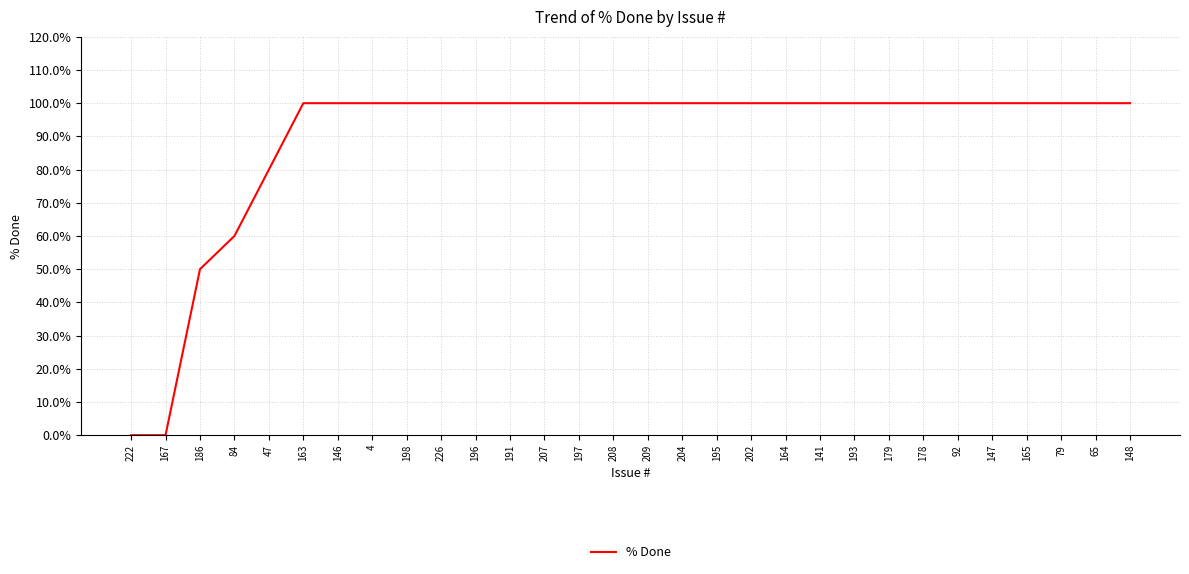

Count the number of data series in this chart.

1